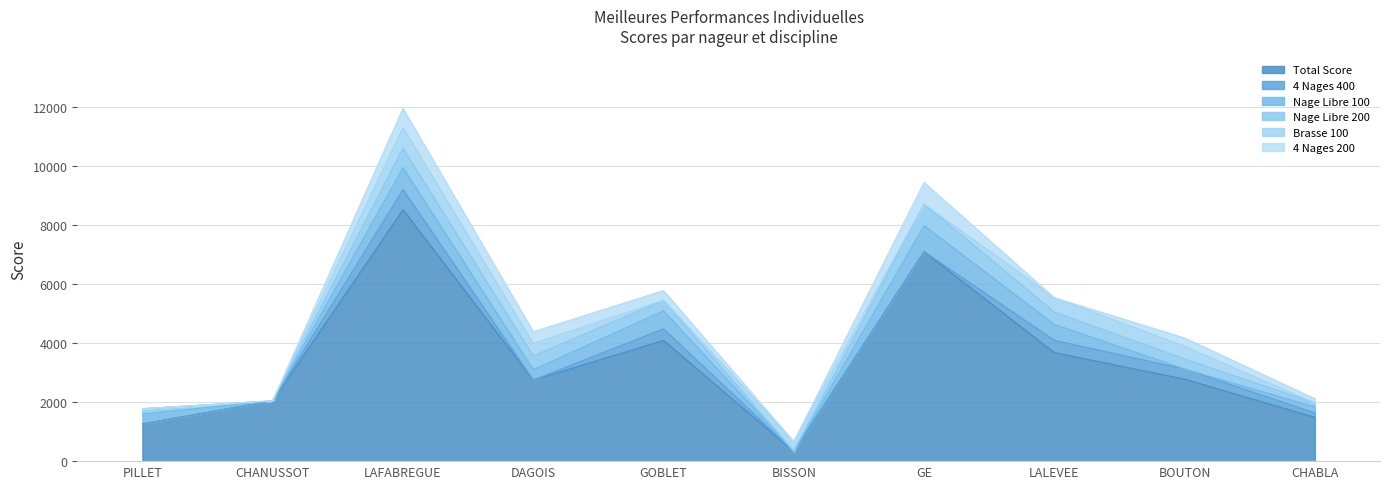

Rank the series at GOBLET from lowest to highest value.

Brasse 100, 4 Nages 200, Nage Libre 200, 4 Nages 400, Nage Libre 100, Total Score